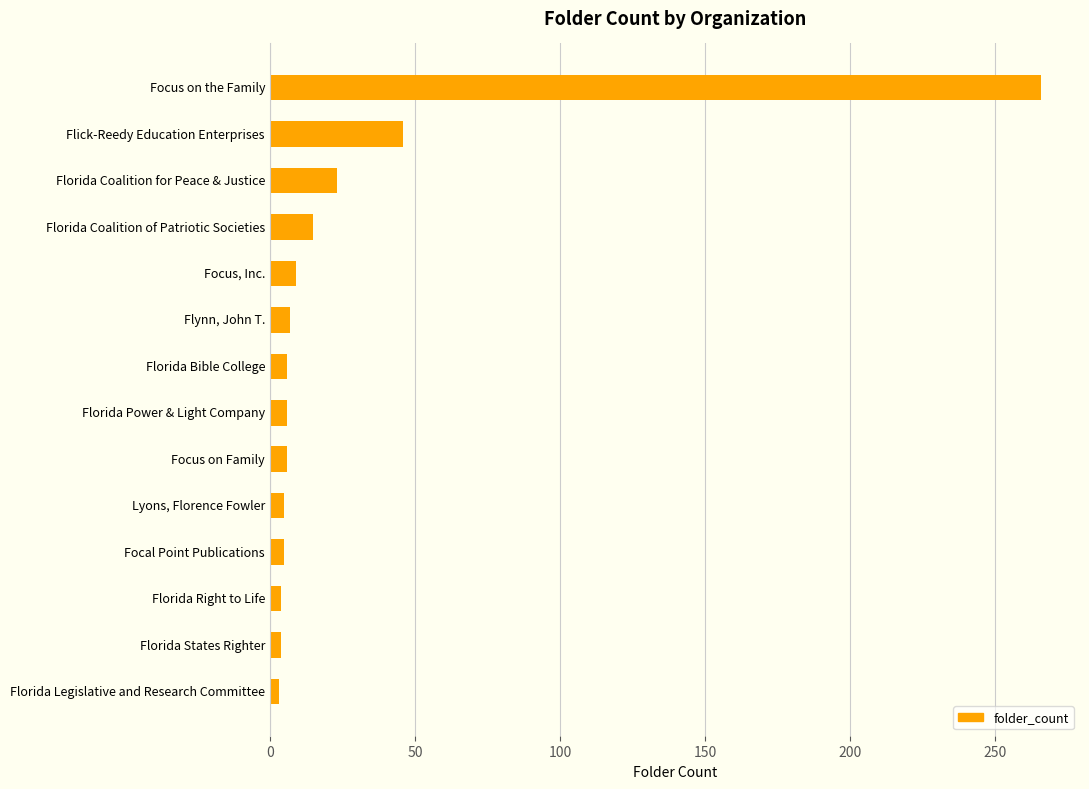

Count the number of data series in this chart.

1